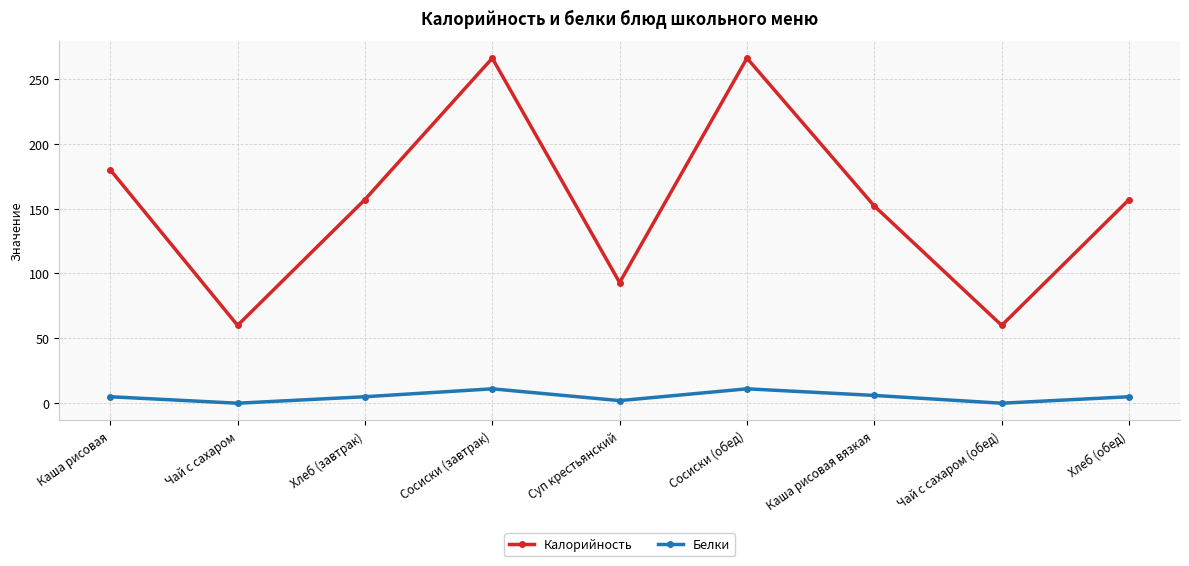

Count the number of data series in this chart.

2